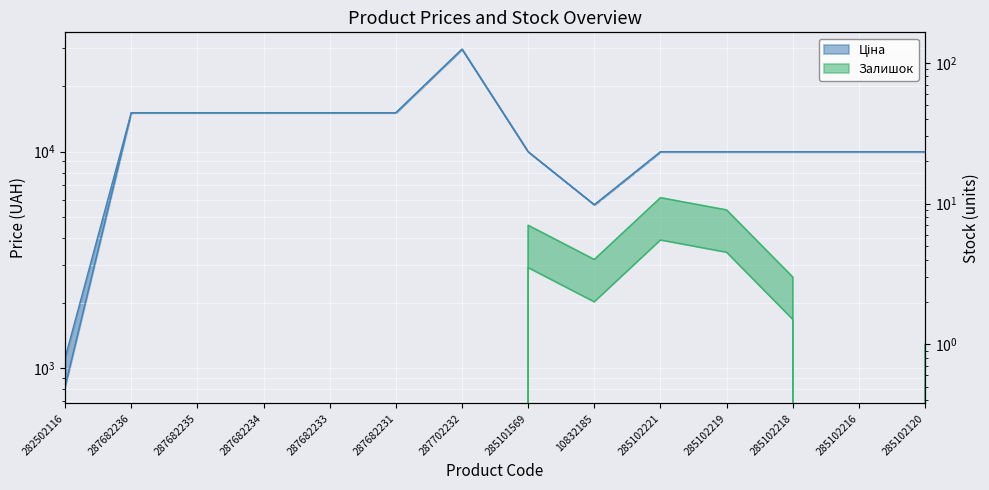

True or false: Доп. ціна has more than 2 points higher than both neighbors.

False